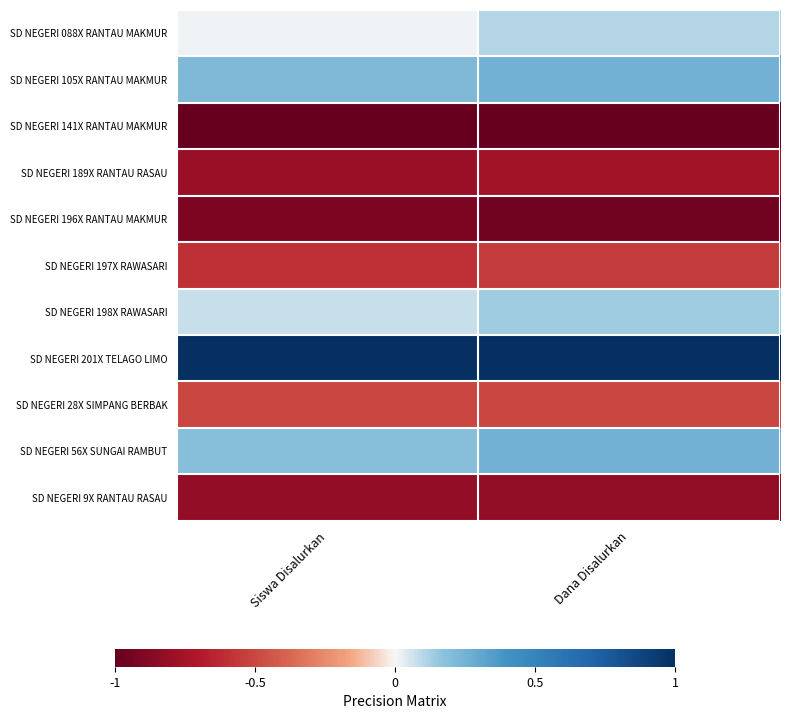

Reading right to left, transcribe all the data shown in this chart.

SD NEGERI 088X RANTAU MAKMUR: Dana Disalurkan=0.1	Siswa Disalurkan=0.0
SD NEGERI 105X RANTAU MAKMUR: Dana Disalurkan=0.3	Siswa Disalurkan=0.2
SD NEGERI 141X RANTAU MAKMUR: Dana Disalurkan=-1.0	Siswa Disalurkan=-1.0
SD NEGERI 189X RANTAU RASAU: Dana Disalurkan=-0.8	Siswa Disalurkan=-0.8
SD NEGERI 196X RANTAU MAKMUR: Dana Disalurkan=-1.0	Siswa Disalurkan=-0.9
SD NEGERI 197X RAWASARI: Dana Disalurkan=-0.6	Siswa Disalurkan=-0.6
SD NEGERI 198X RAWASARI: Dana Disalurkan=0.1	Siswa Disalurkan=0.1
SD NEGERI 201X TELAGO LIMO: Dana Disalurkan=1.0	Siswa Disalurkan=1.0
SD NEGERI 28X SIMPANG BERBAK: Dana Disalurkan=-0.5	Siswa Disalurkan=-0.5
SD NEGERI 56X SUNGAI RAMBUT: Dana Disalurkan=0.3	Siswa Disalurkan=0.2
SD NEGERI 9X RANTAU RASAU: Dana Disalurkan=-0.8	Siswa Disalurkan=-0.8